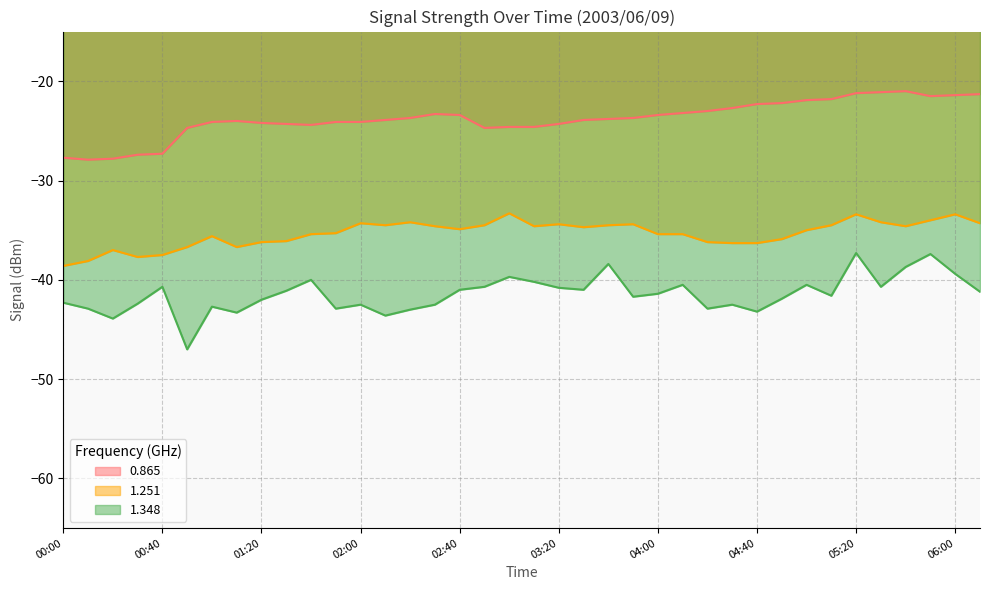

Reading left to right, transcribe all the data shown in this chart.

0.865: 00:00=-27.7	00:10=-27.9	00:20=-27.8	00:30=-27.4	00:40=-27.3	00:50=-24.7	01:00=-24.1	01:10=-24.0	01:20=-24.2	01:30=-24.3	01:40=-24.4	01:50=-24.1	02:00=-24.1	02:10=-23.9	02:20=-23.7	02:30=-23.3	02:40=-23.4	02:50=-24.7	03:00=-24.6	03:10=-24.6	03:20=-24.3	03:30=-23.9	03:40=-23.8	03:50=-23.7	04:00=-23.4	04:10=-23.2	04:20=-23.0	04:30=-22.7	04:40=-22.3	04:50=-22.2	05:00=-21.9	05:10=-21.8	05:20=-21.2	05:30=-21.1	05:40=-21.0	05:50=-21.5	06:00=-21.4	06:10=-21.3
1.251: 00:00=-38.6	00:10=-38.1	00:20=-37.0	00:30=-37.7	00:40=-37.5	00:50=-36.7	01:00=-35.6	01:10=-36.7	01:20=-36.2	01:30=-36.1	01:40=-35.4	01:50=-35.3	02:00=-34.3	02:10=-34.5	02:20=-34.2	02:30=-34.6	02:40=-34.9	02:50=-34.5	03:00=-33.3	03:10=-34.6	03:20=-34.4	03:30=-34.7	03:40=-34.5	03:50=-34.4	04:00=-35.4	04:10=-35.4	04:20=-36.2	04:30=-36.3	04:40=-36.3	04:50=-35.9	05:00=-35.0	05:10=-34.5	05:20=-33.4	05:30=-34.2	05:40=-34.6	05:50=-34.0	06:00=-33.4	06:10=-34.3
1.348: 00:00=-42.3	00:10=-42.9	00:20=-43.9	00:30=-42.4	00:40=-40.7	00:50=-47.0	01:00=-42.7	01:10=-43.3	01:20=-42.0	01:30=-41.1	01:40=-40.0	01:50=-42.9	02:00=-42.5	02:10=-43.6	02:20=-43.0	02:30=-42.5	02:40=-41.0	02:50=-40.7	03:00=-39.7	03:10=-40.2	03:20=-40.8	03:30=-41.0	03:40=-38.4	03:50=-41.7	04:00=-41.4	04:10=-40.5	04:20=-42.9	04:30=-42.5	04:40=-43.2	04:50=-41.9	05:00=-40.5	05:10=-41.6	05:20=-37.3	05:30=-40.7	05:40=-38.7	05:50=-37.4	06:00=-39.4	06:10=-41.2